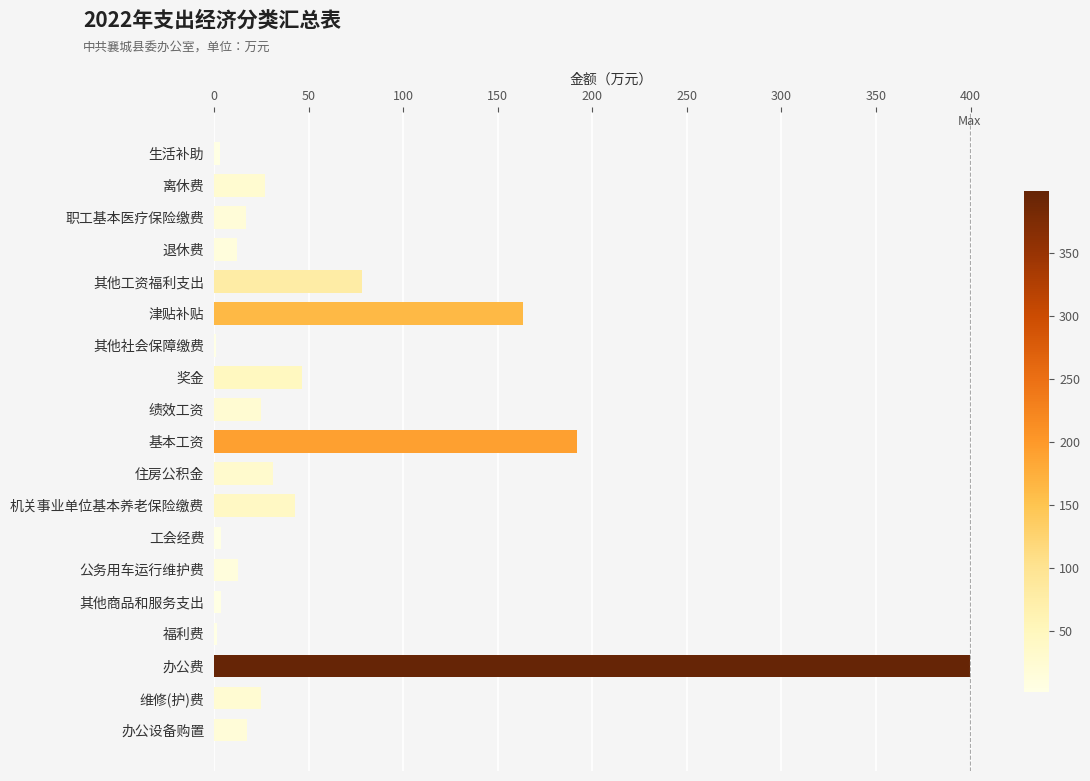

What is the sum of the values at 基本工资 and 绩效工资?

216.6